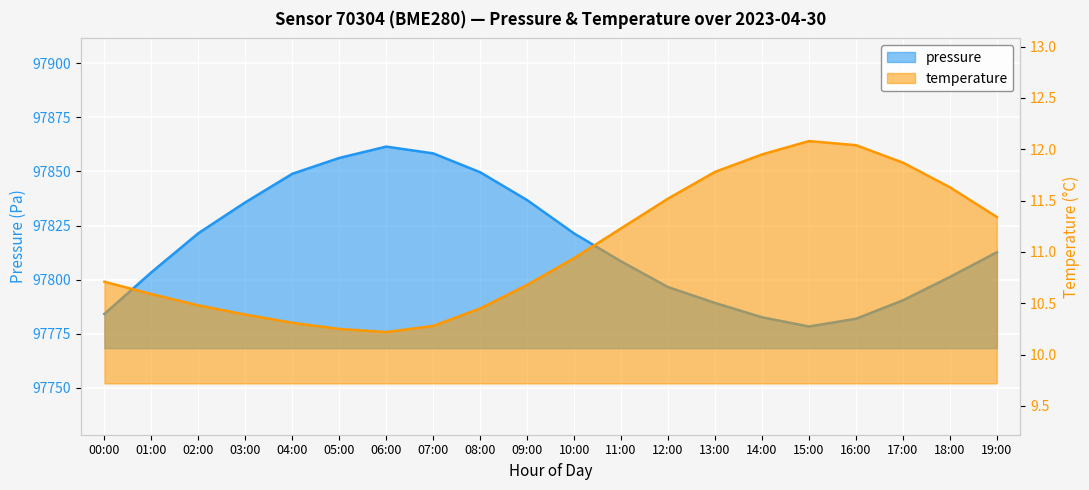

What is the sum of all pressure values?

1956318.8